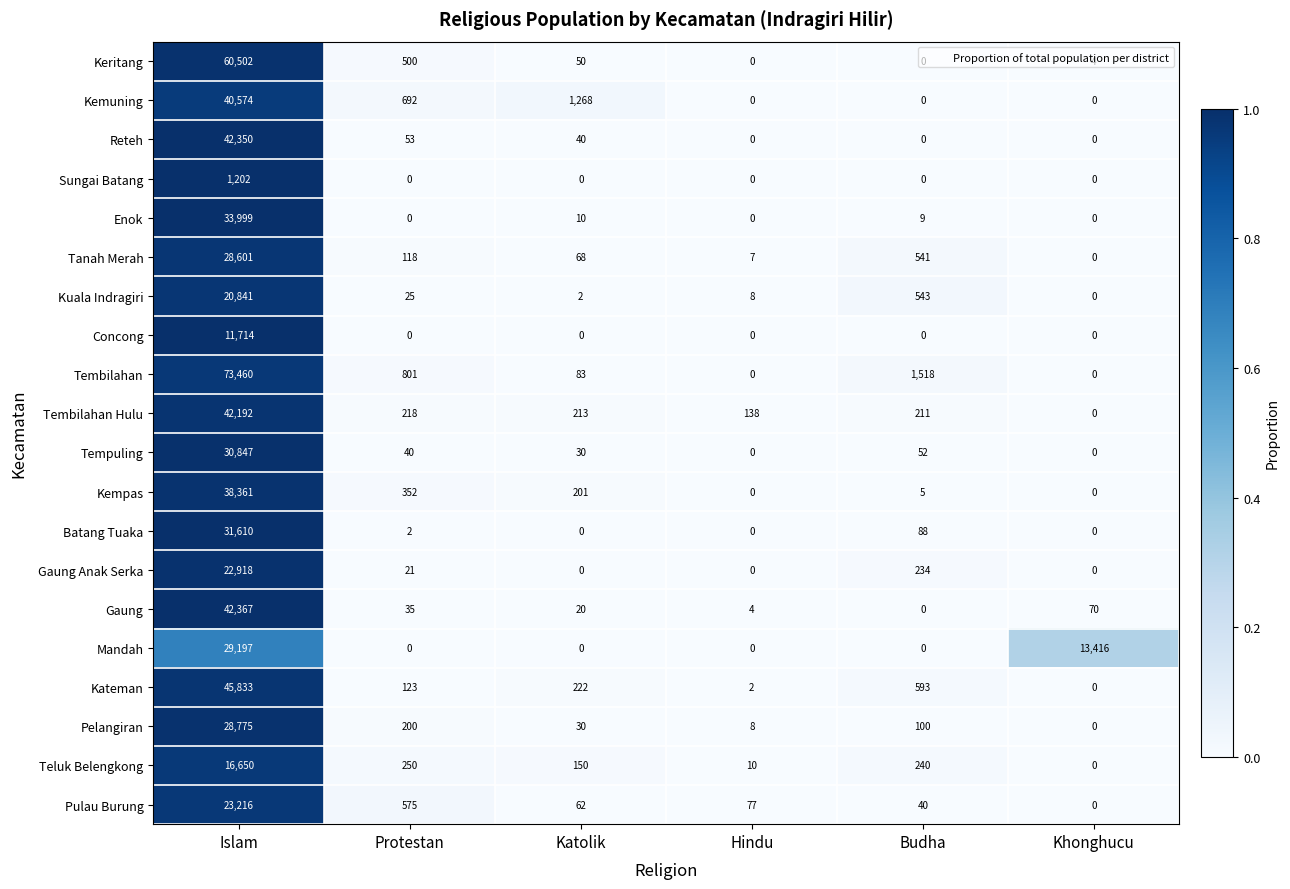

Count the number of data series in this chart.

20